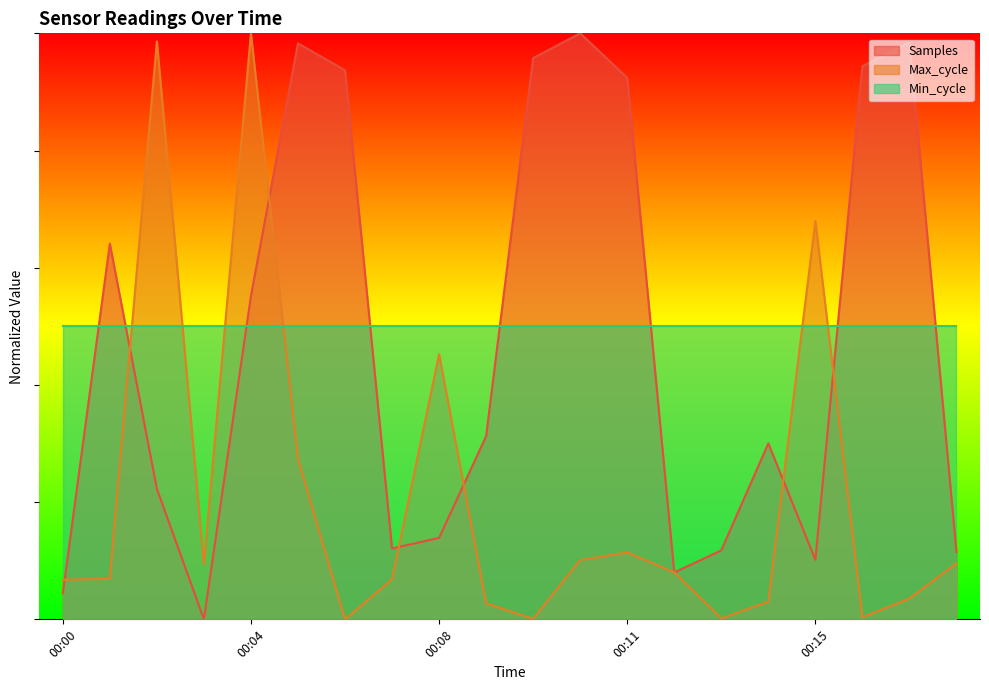

What is the maximum value shown in the chart?

1.0